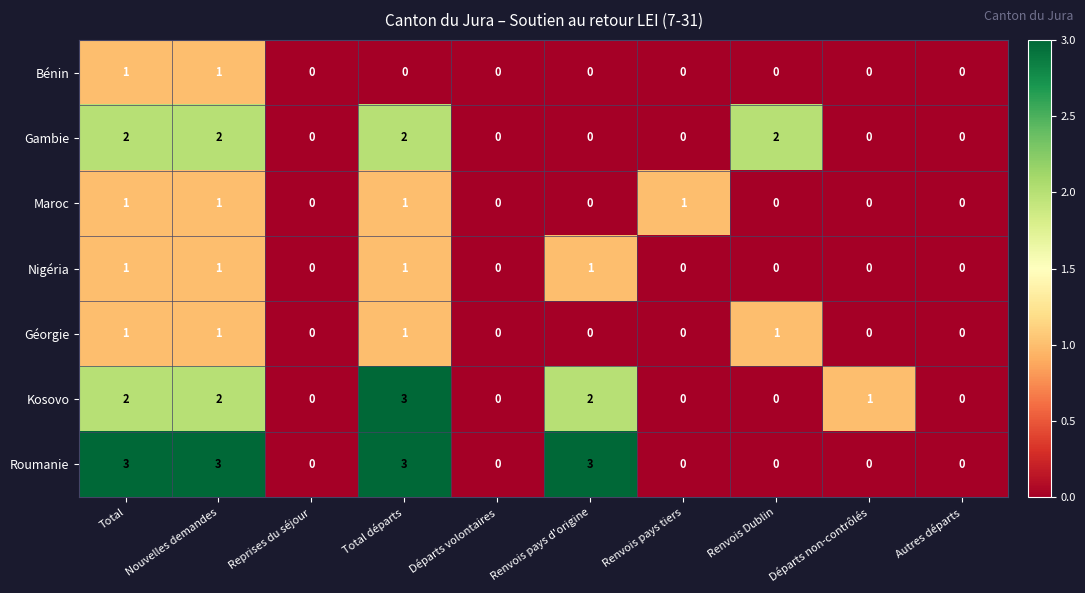

What is the greatest value displayed?

3